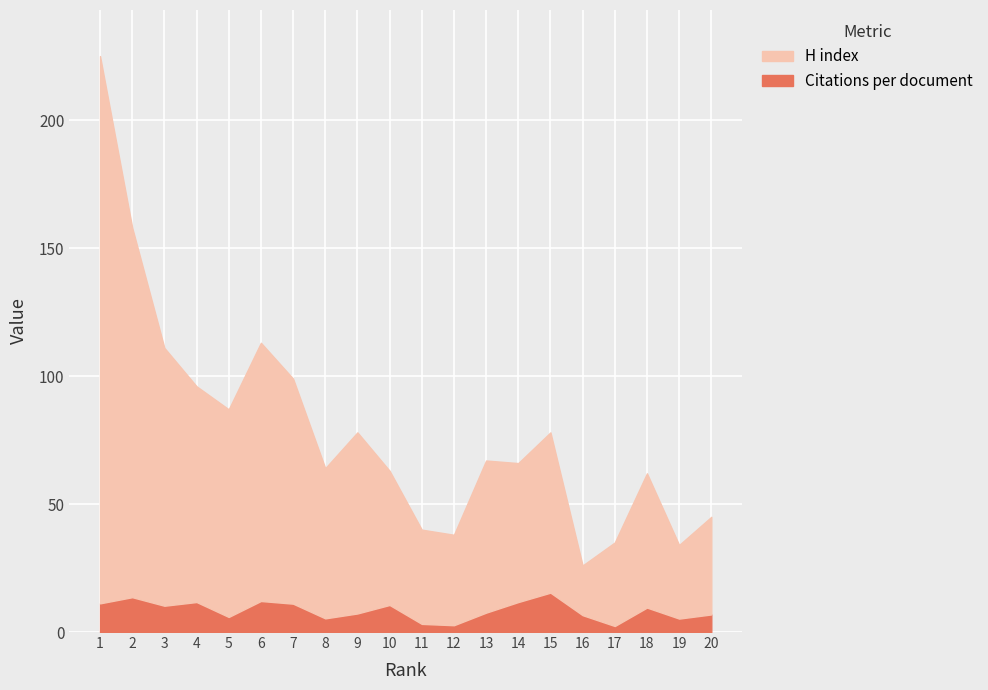

What is the value of the Citations per document point at the 2nd from the left?

13.6